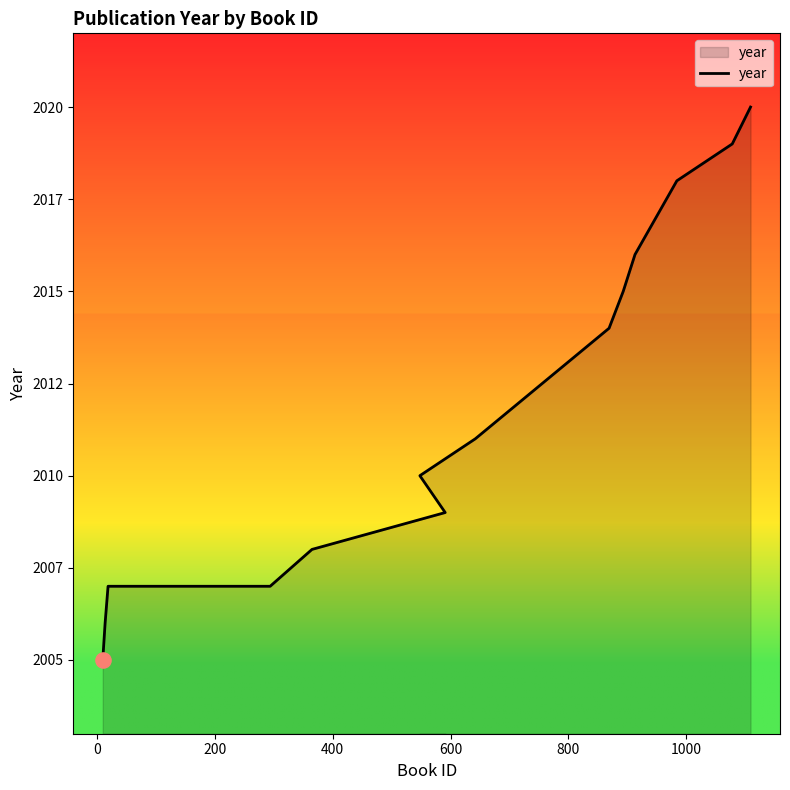

Which has a higher value, 0 or 600?

600